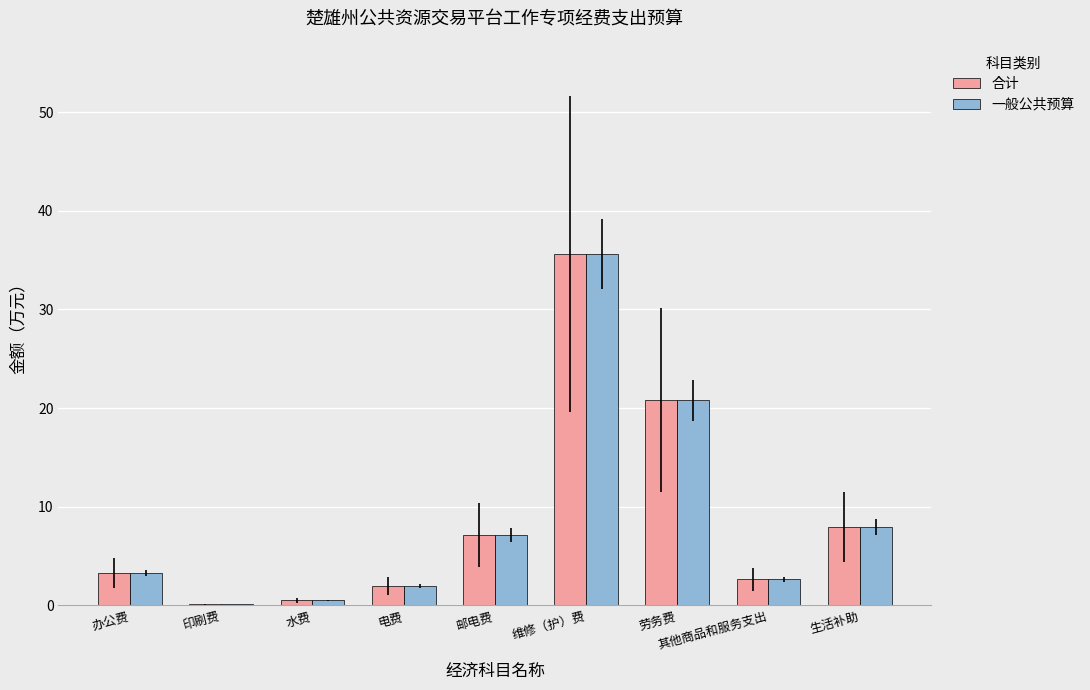

What is the total value across all series at 其他商品和服务支出?

5.3